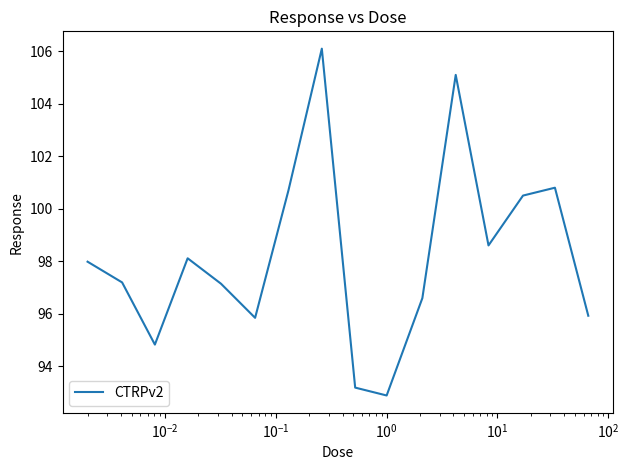

What is the minimum value shown in the chart?

92.9